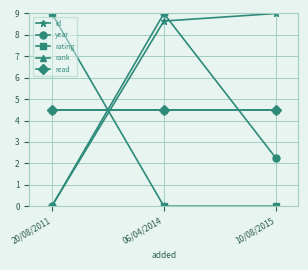

What is the maximum value for read?

4.5